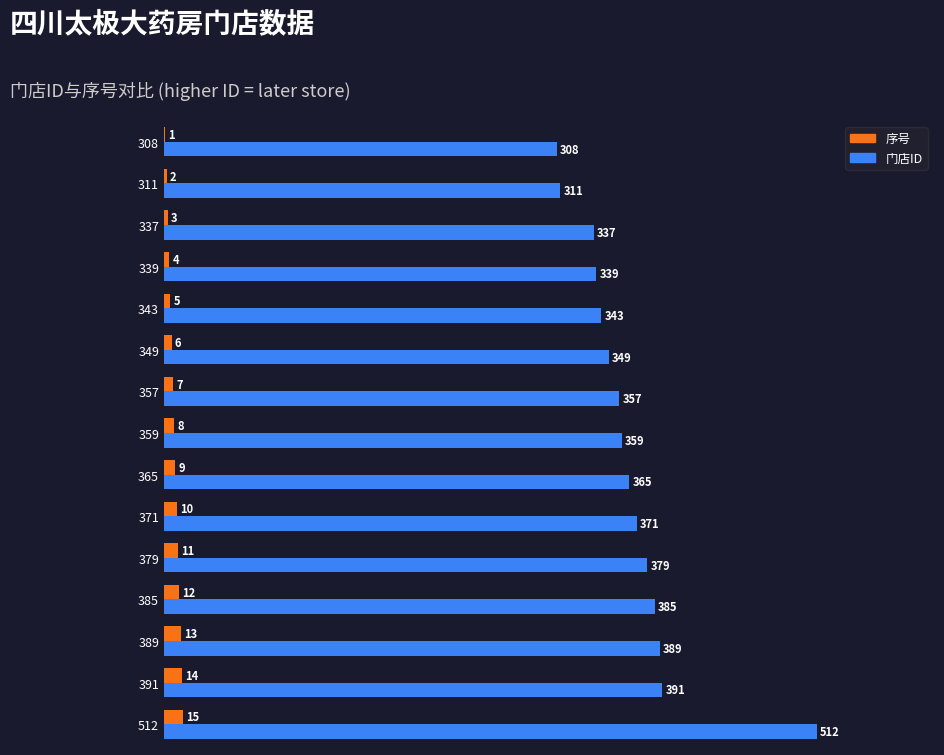

Which series has the largest total across all categories?

门店ID